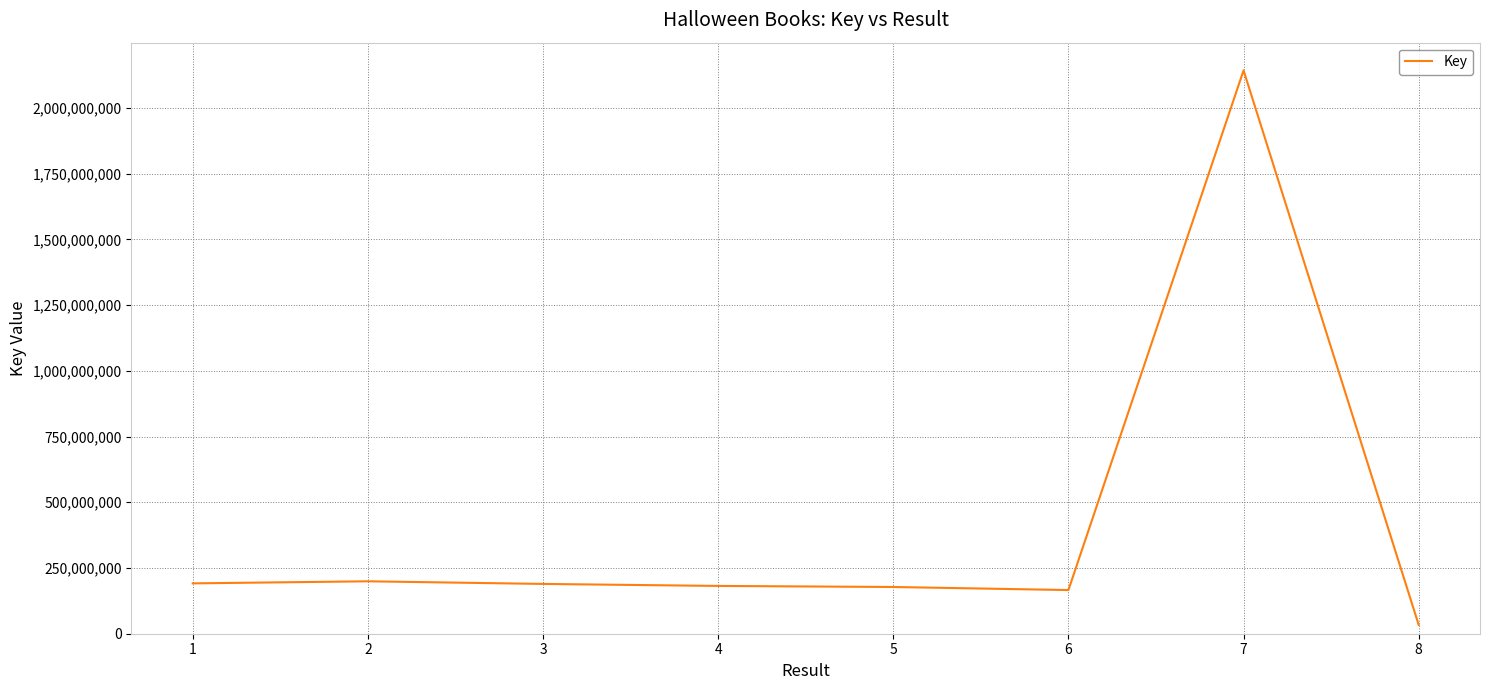

True or false: the data has more than 0 interior local peaks.

True